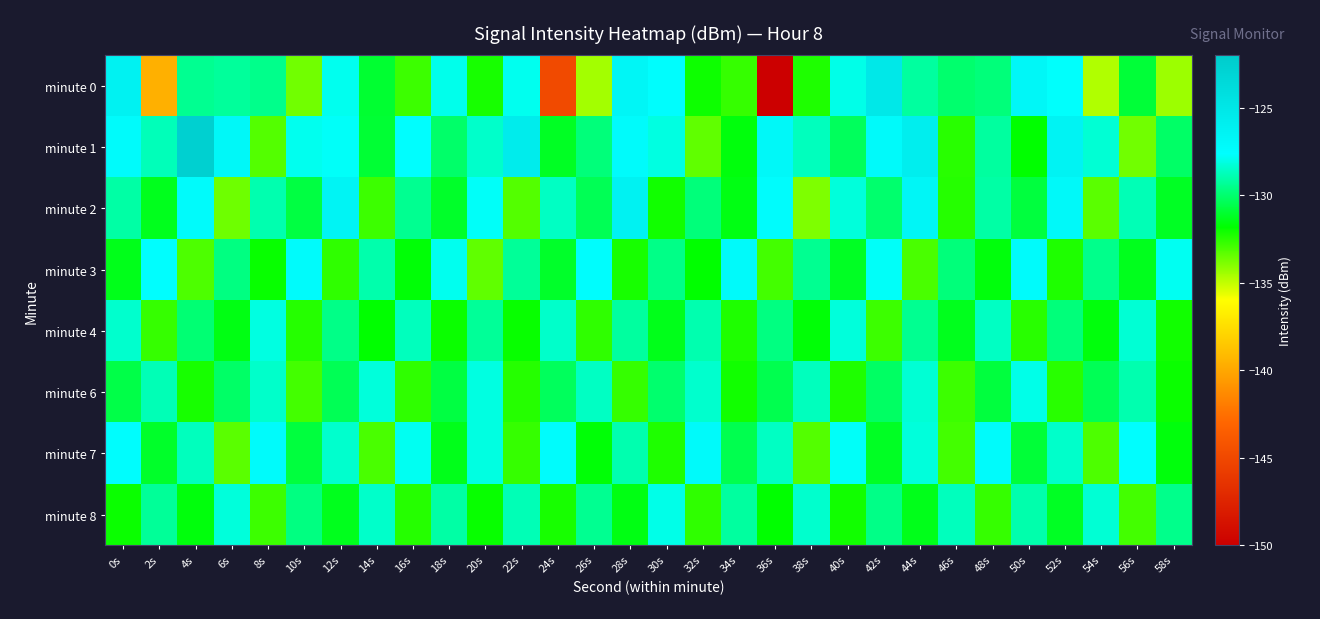

Which series has the largest total across all categories?

minute 1